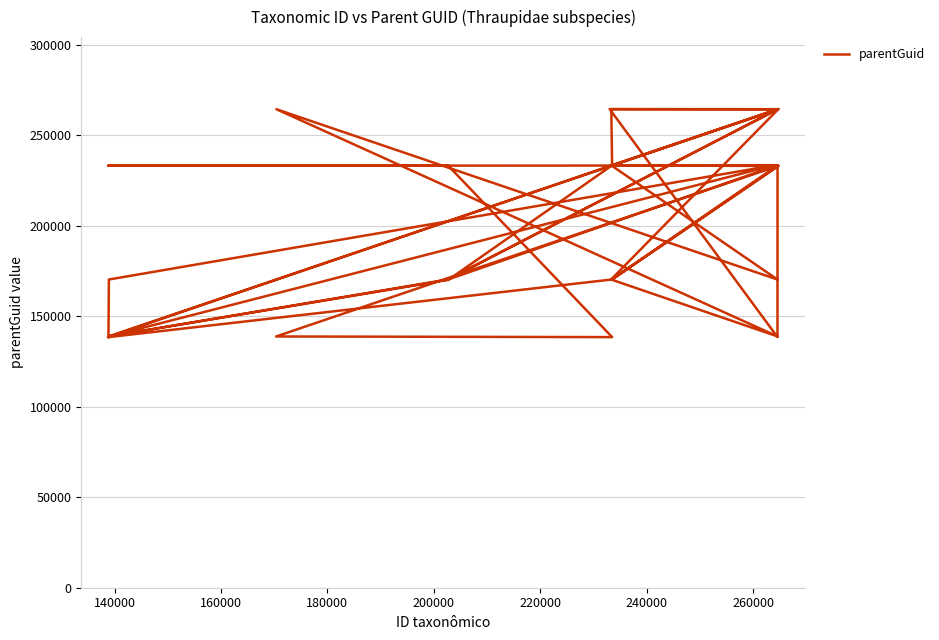

What is the average value?

202539